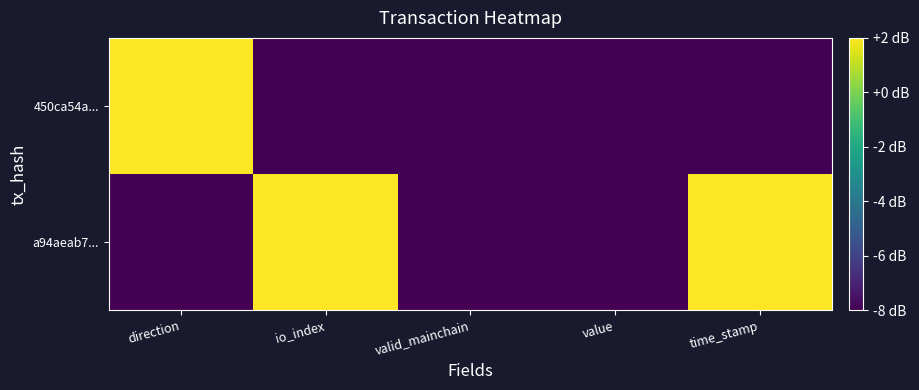

At how many categories does at least one series exceed -4?

3